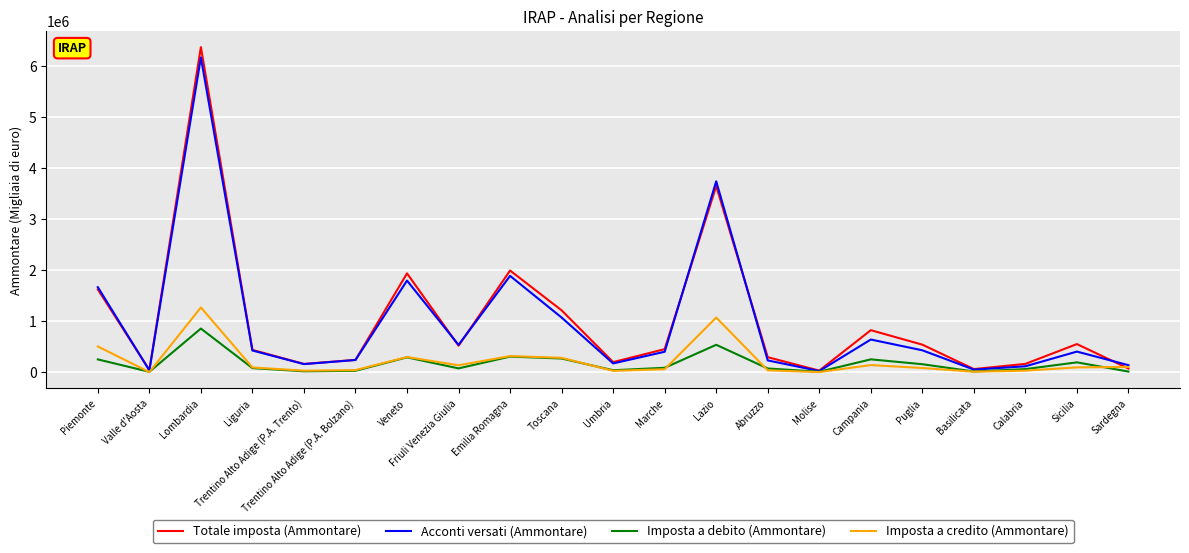

What is the greatest value displayed?

6373504